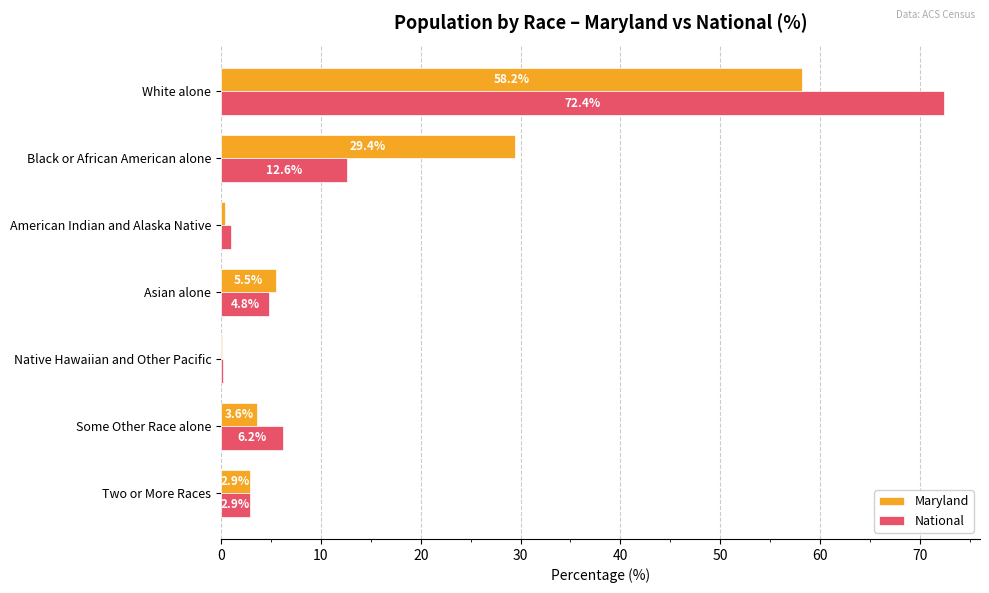

What is the sum of the National values at White alone and Black or African American alone?

85.0